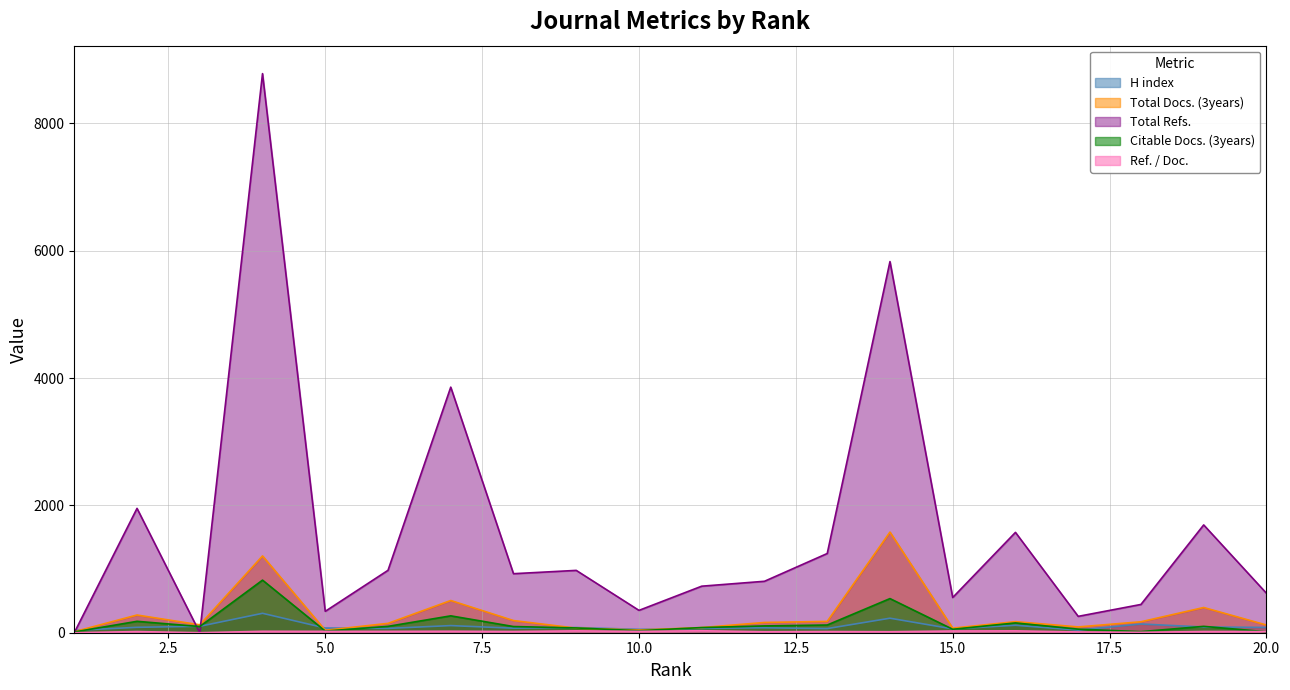

Is it true that Total Docs. (3years) equals 533 at 14?

False